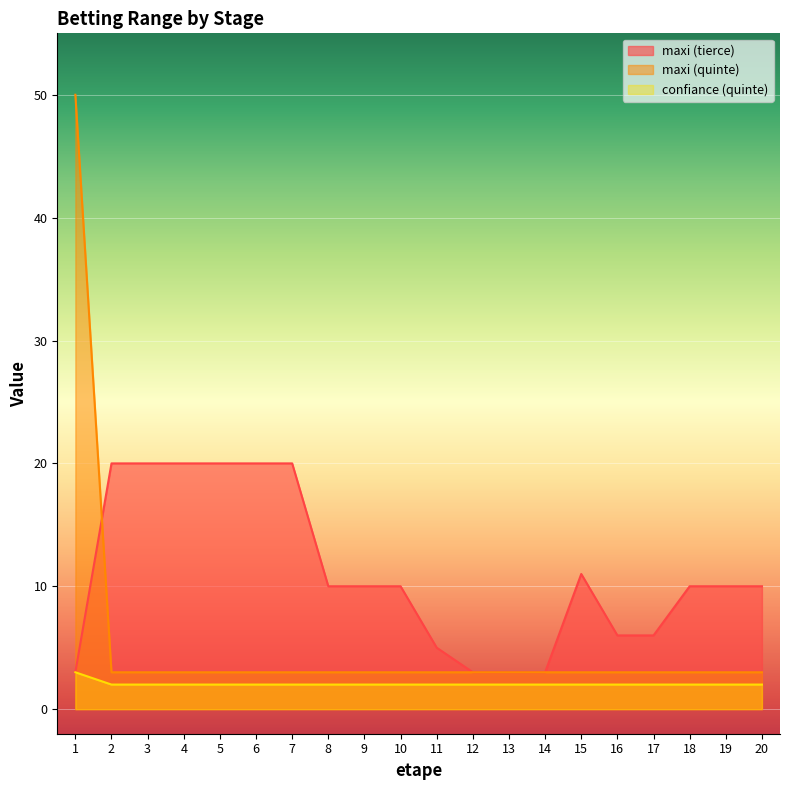

What is the difference between the maximum and minimum values in the confiance (quinte) series?

1